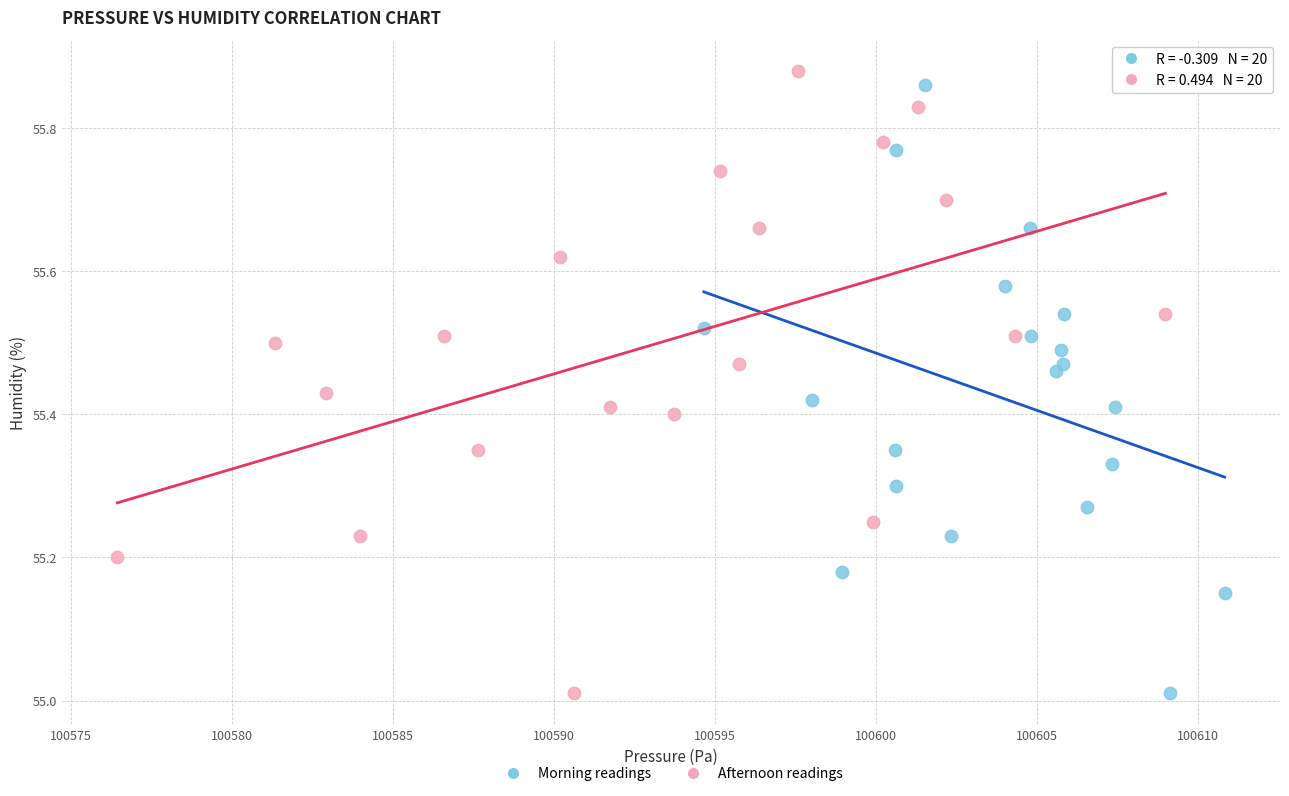

Which series has the widest spread of Y values?

Afternoon readings